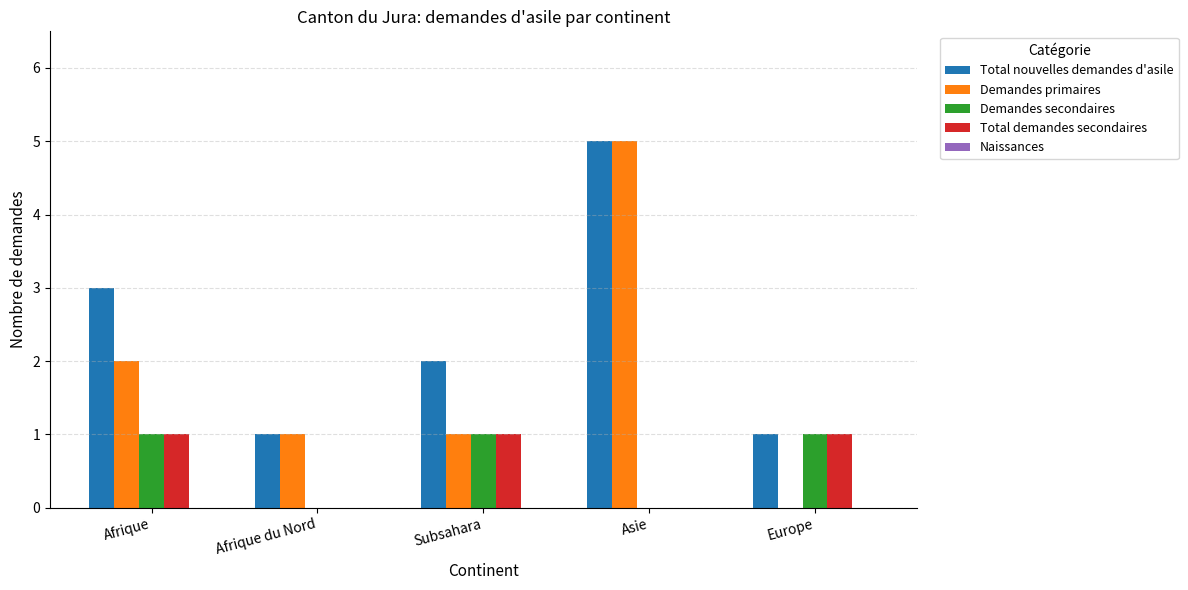

Which series has the largest range (max minus min)?

Demandes primaires